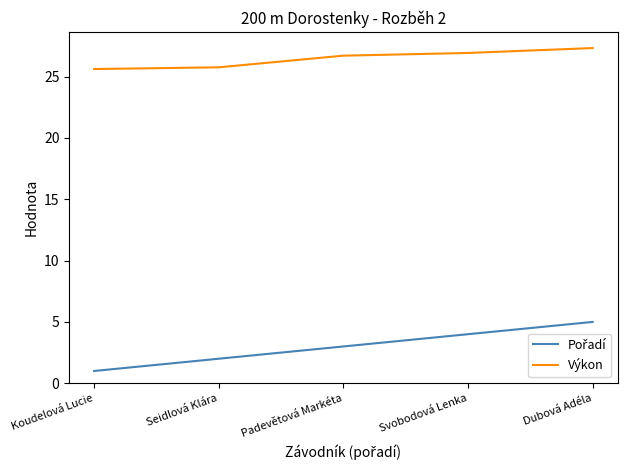

True or false: Výkon has a value of 25.6 at Koudelová Lucie.

True